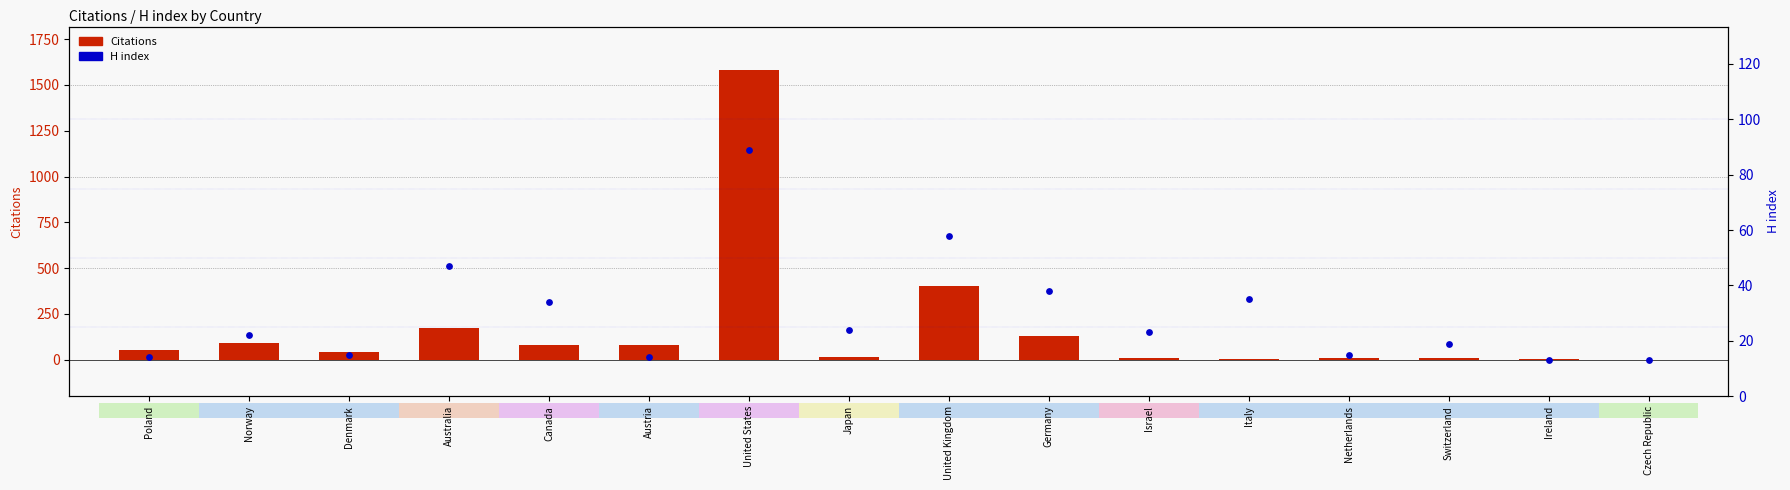

What are all the series names shown in the legend?

Citations, H index